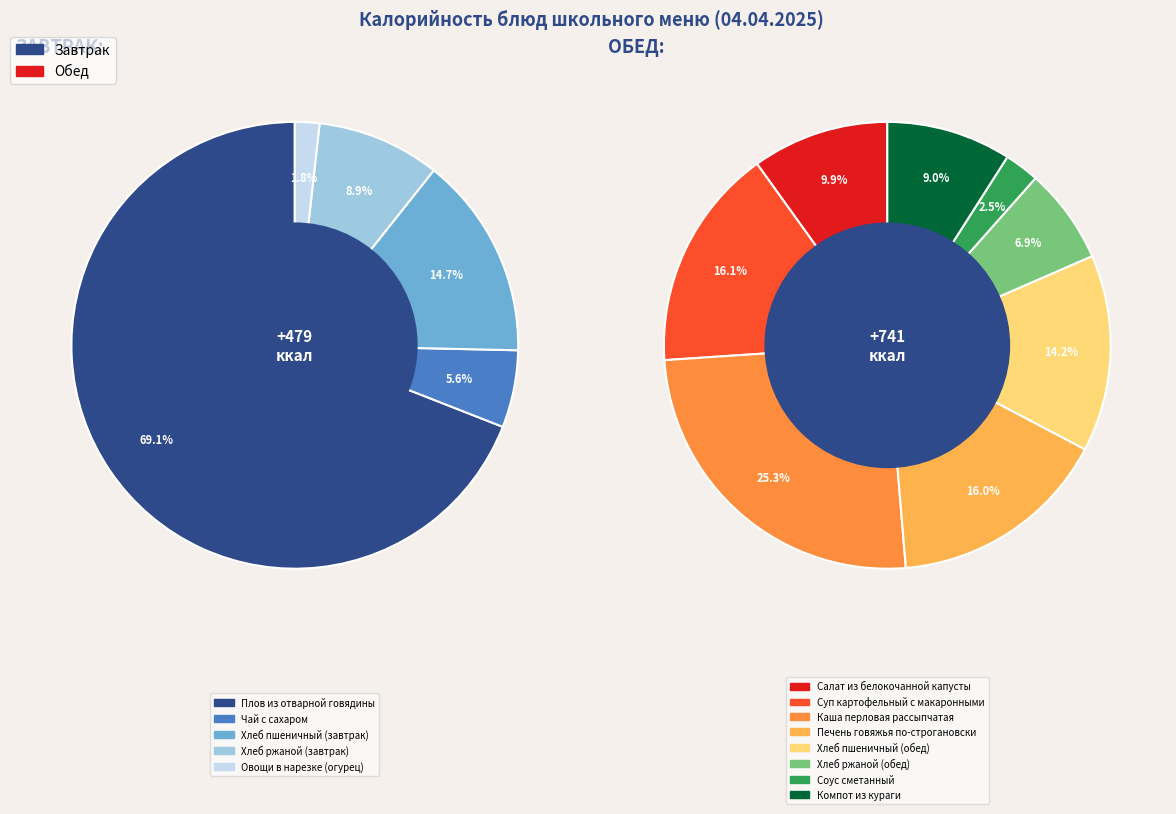

How many slices are in this pie chart?

13